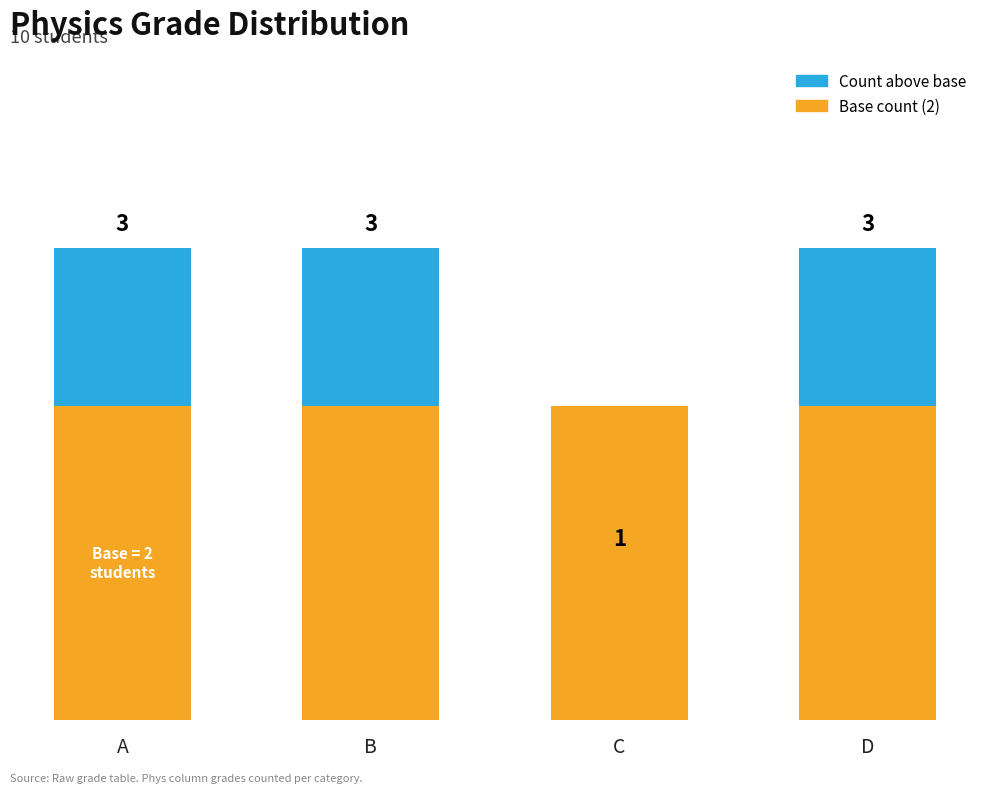

At which category is the sum across all series the highest?

A